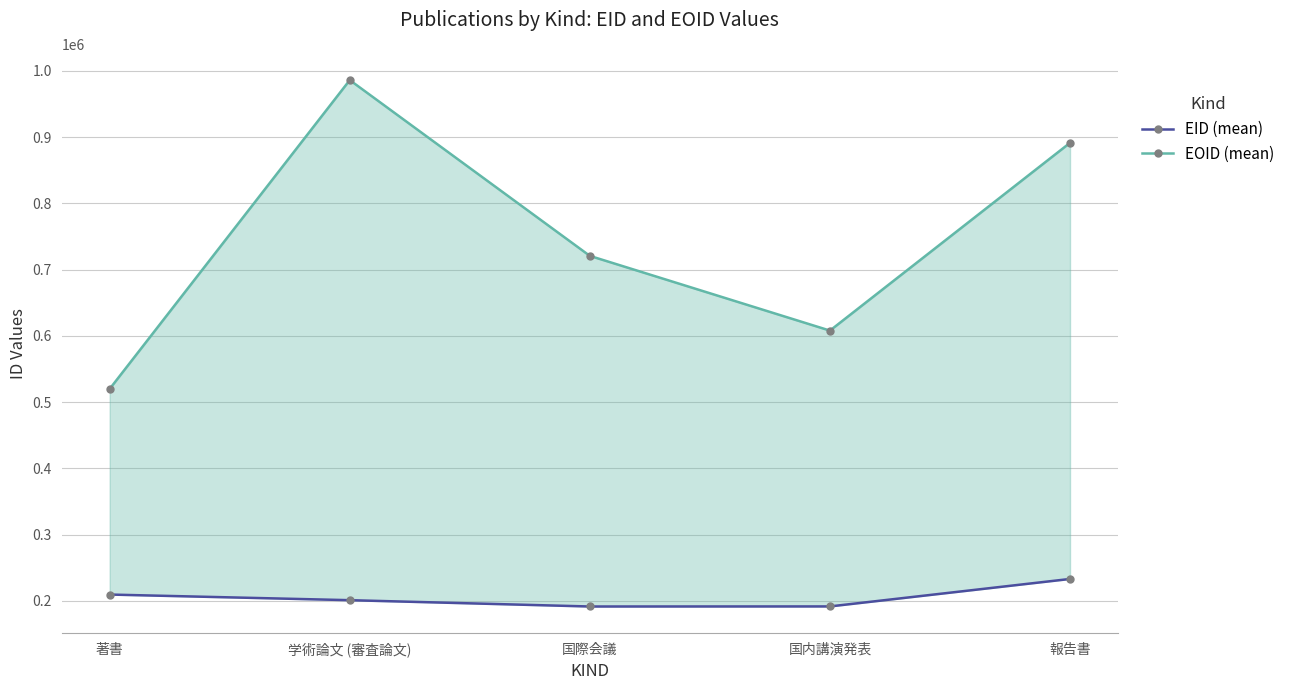

What is the difference between the maximum and minimum values in the EOID (mean) series?

465987